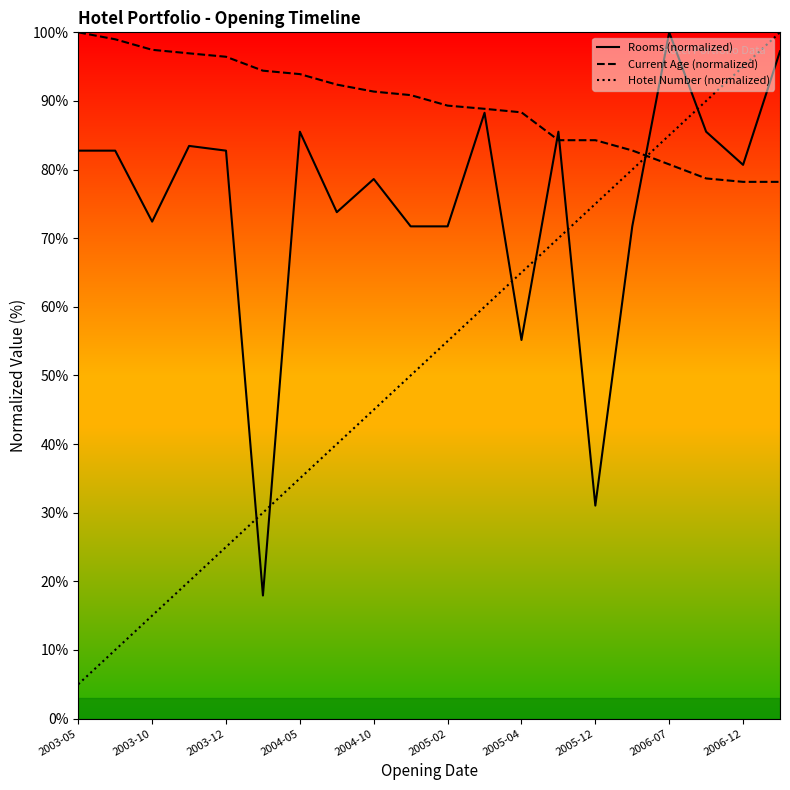

Rank the series by their average value, from lowest to highest.

Hotel Number (normalized), Rooms (normalized), Current Age (normalized)